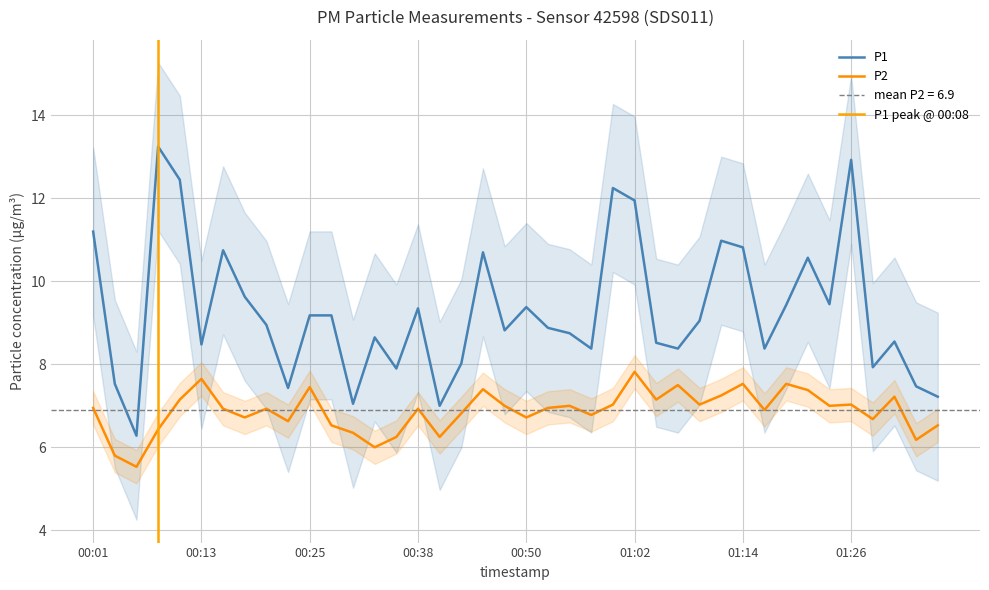

Which category has the lowest value in the P2 series?

00:06